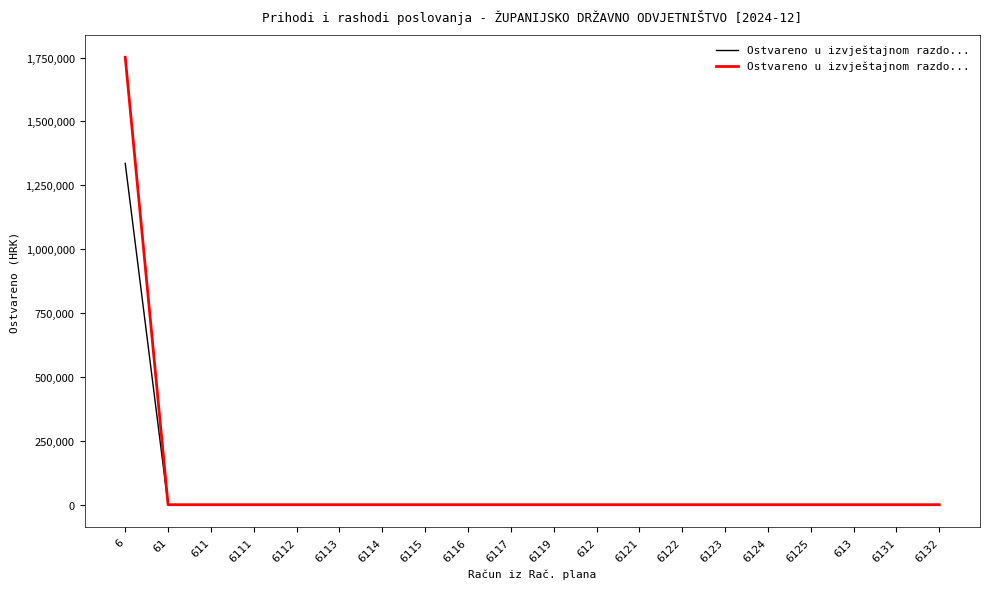

What is the label of the 7th point from the left?

6114